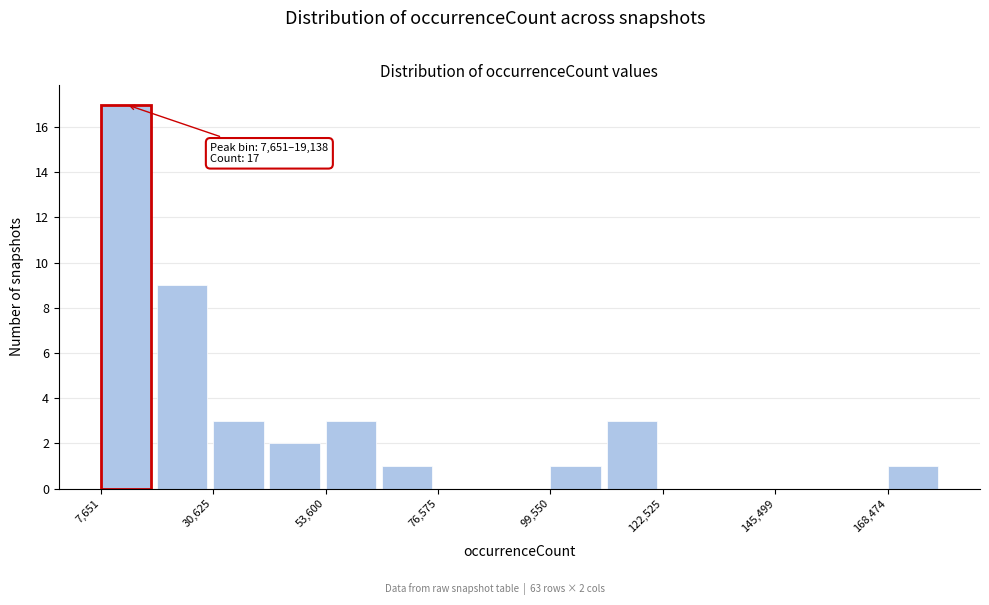

Read against the x-axis, roughly where is the centre of the tallest bar?

15000